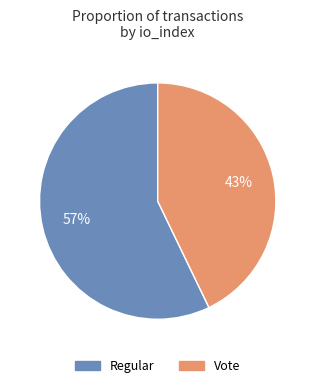

Which has a higher value, Vote or Regular?

Regular